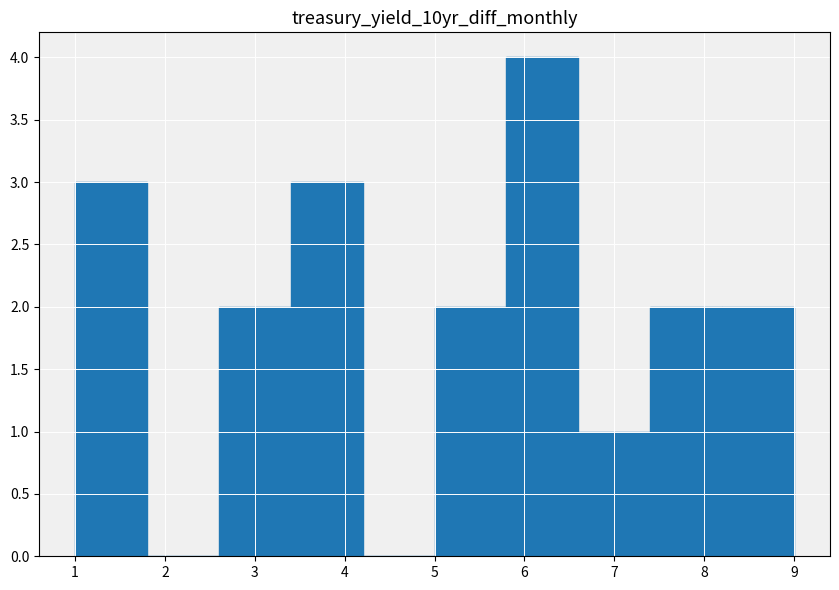

Reading left to right, list every bar in this chart as the range it spans on the x-axis followed by its height. The values are not printed on the chart, so give them approximately, as read against the axis.

1.0 to 1.8: 3
1.8 to 2.6: 0
2.6 to 3.4: 2
3.4 to 4.2: 3
4.2 to 5.0: 0
5.0 to 5.8: 2
5.8 to 6.6: 4
6.6 to 7.4: 1
7.4 to 8.2: 2
8.2 to 9.0: 2